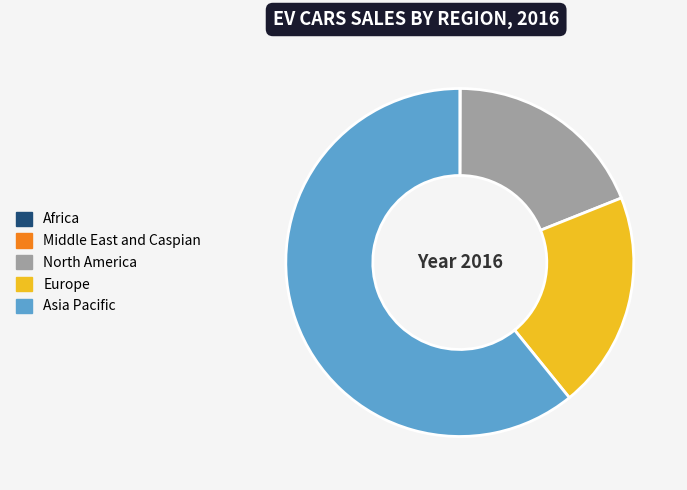

Which slice is the largest?

Asia Pacific